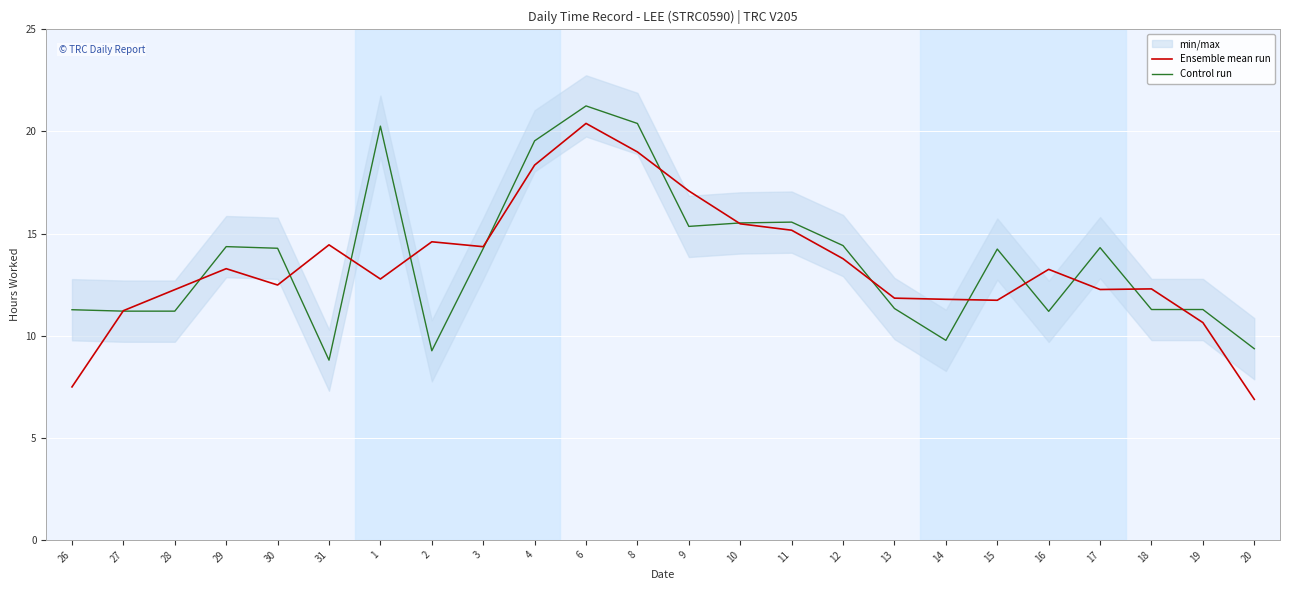

Does the chart display data point markers on the line(s)?

No